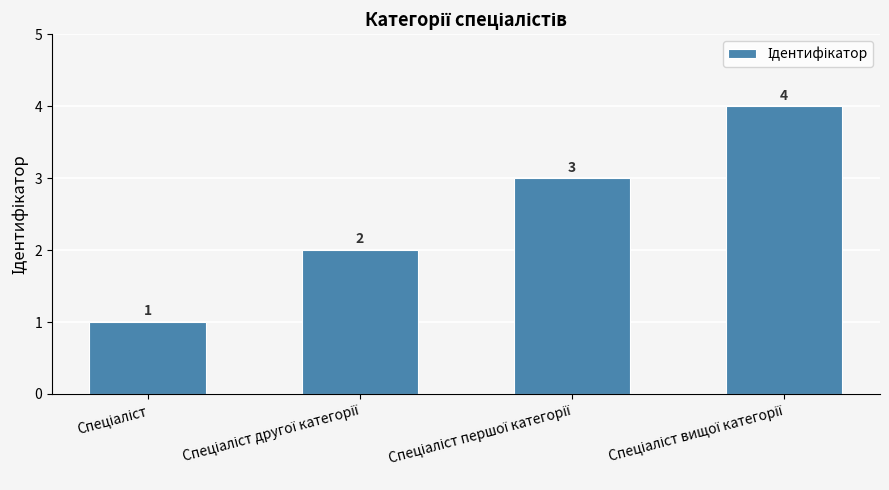

What is the difference between the maximum and minimum values?

3